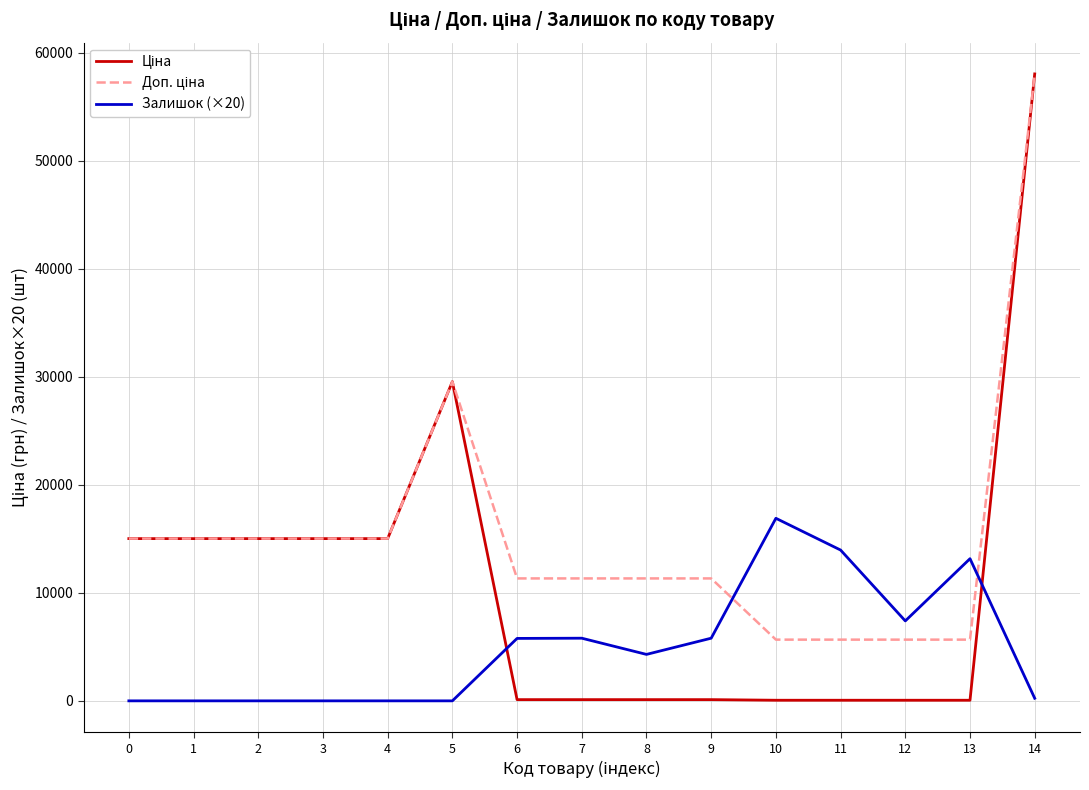

What is the difference between the highest and lowest values at 0?

15019.2